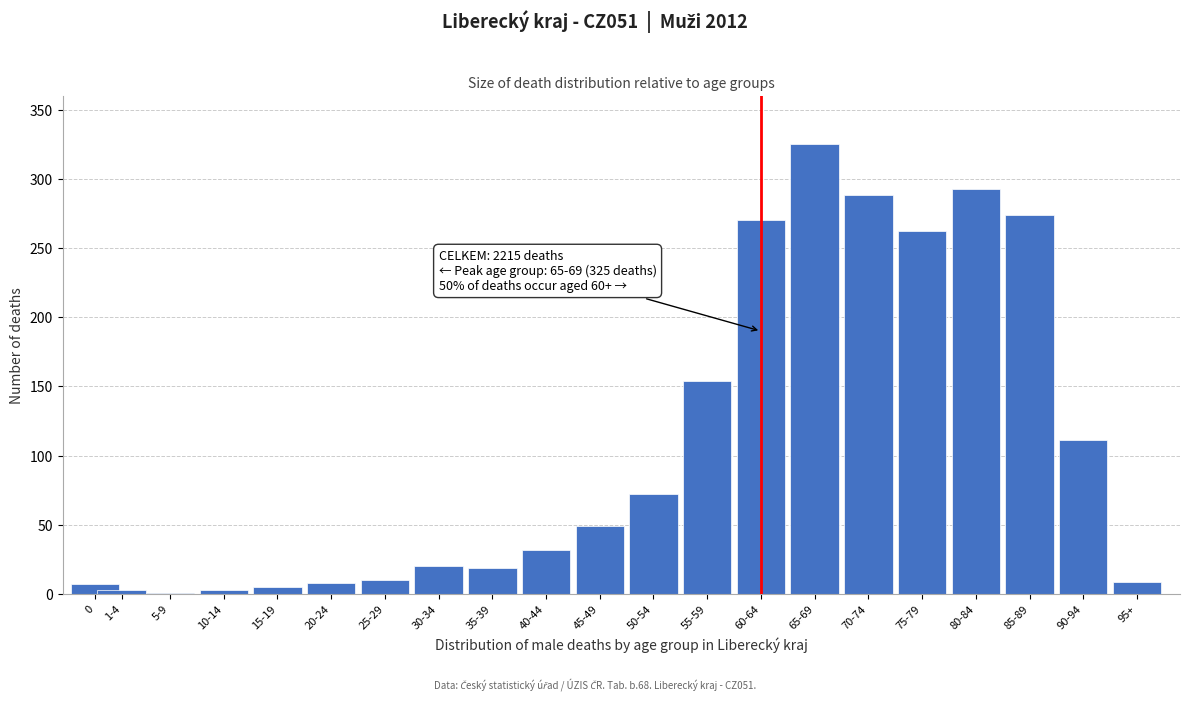

Which has a higher value, 45-49 or 65-69?

65-69